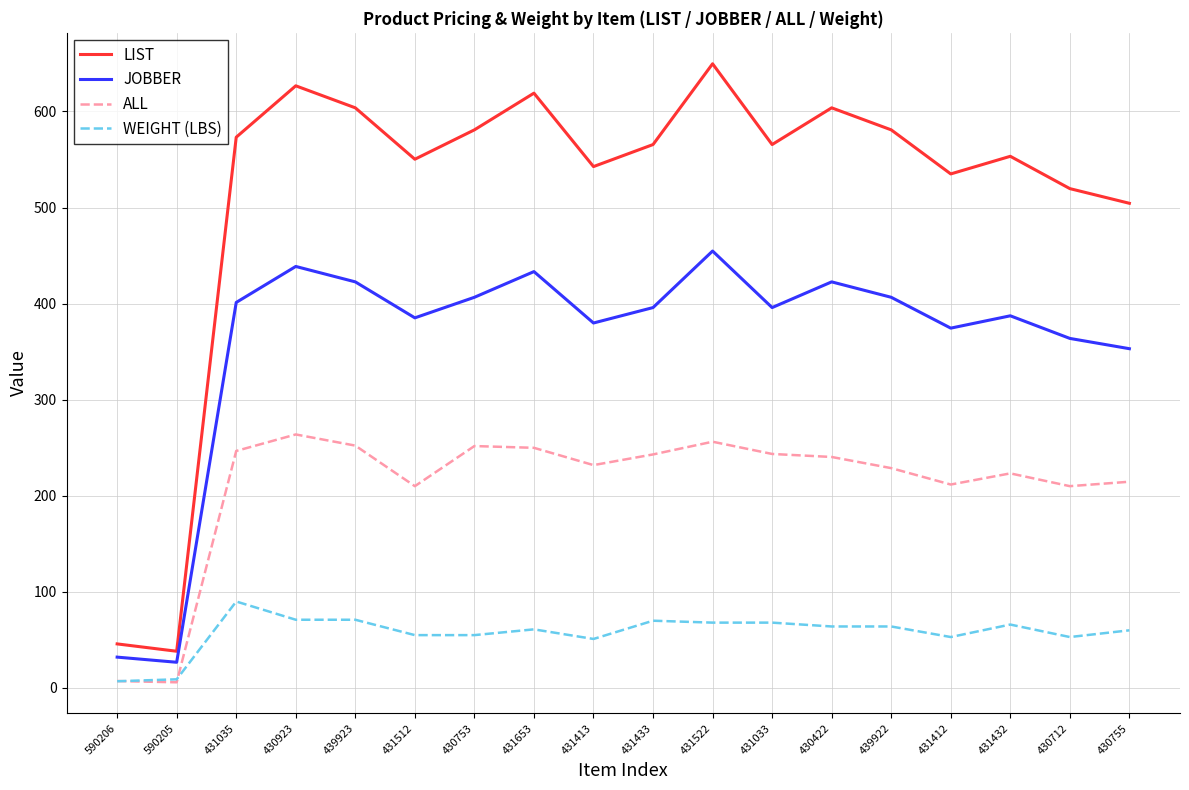

List the series in order of their overall mean, highest first.

LIST, JOBBER, ALL, WEIGHT (LBS)